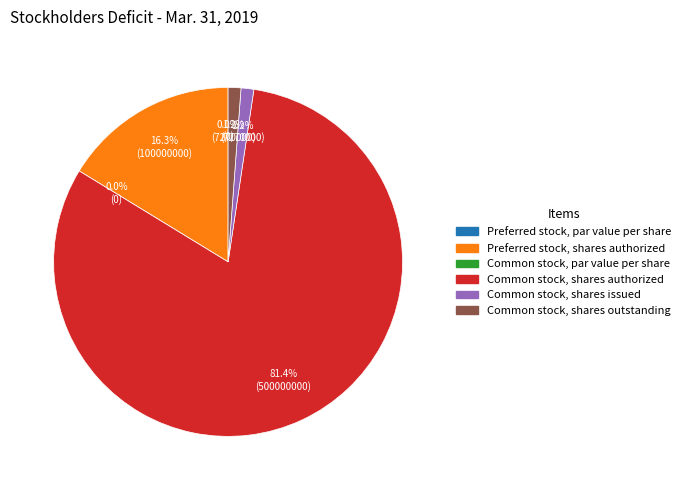

What portion of the pie excludes Common stock, shares issued?

98.8%